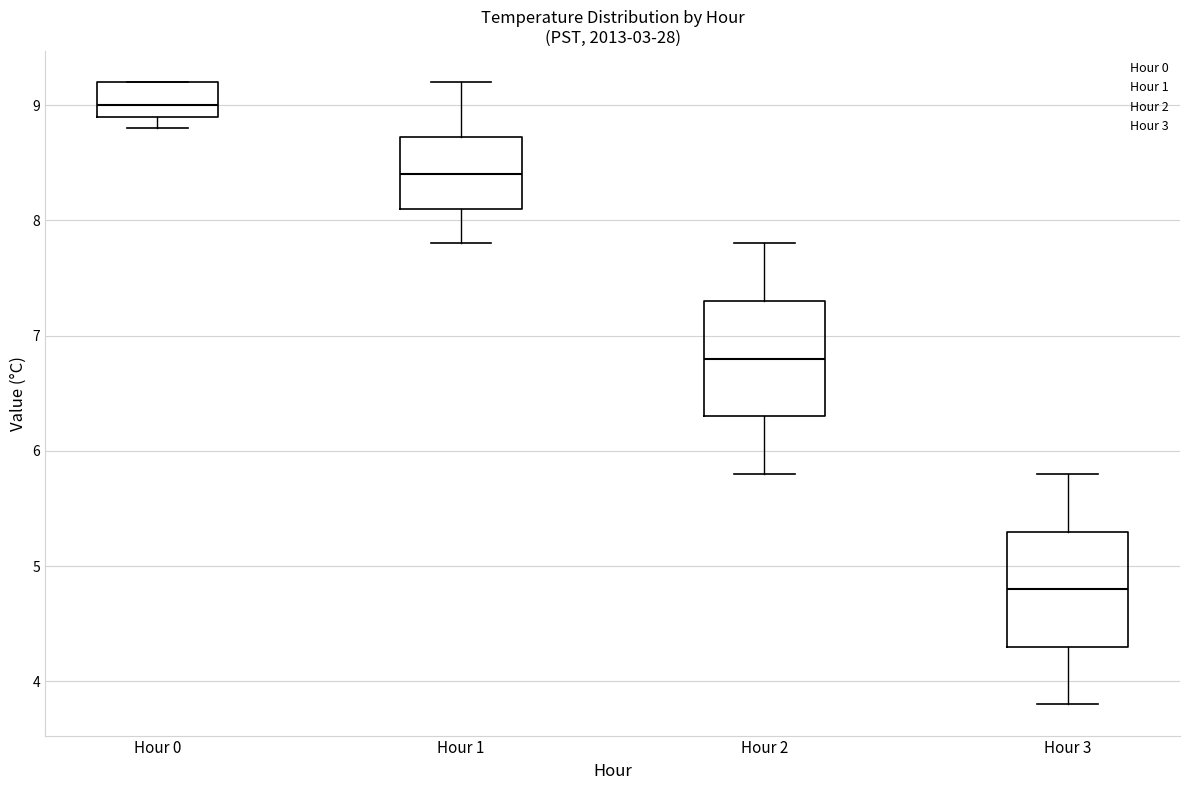

Reading left to right, read every box against the y-axis: the position of its median line, the range the box covers, and the ends of its whiskers. The values are not printed on the chart, so give them approximately, as read against the axis.

Hour 0: median 9.0, box 8.9 to 9.2, whiskers 8.8 to 9.2
Hour 1: median 8.4, box 8.1 to 8.7, whiskers 7.8 to 9.2
Hour 2: median 6.8, box 6.3 to 7.3, whiskers 5.8 to 7.8
Hour 3: median 4.8, box 4.3 to 5.3, whiskers 3.8 to 5.8